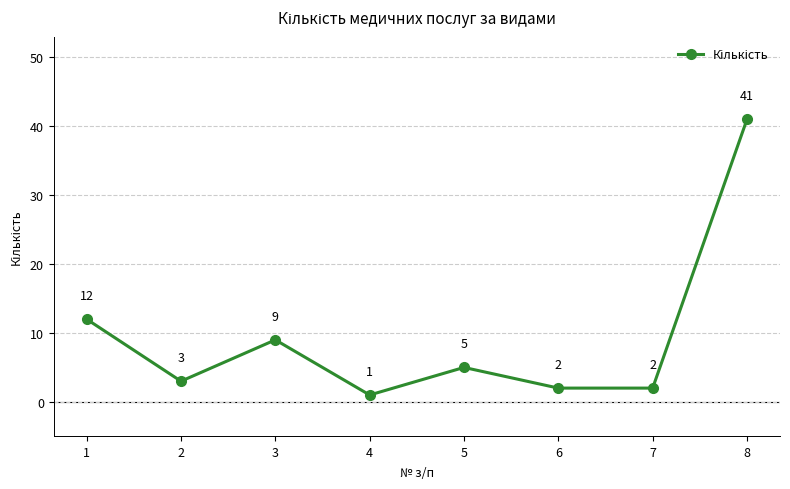

Which has a higher value, 3 or 6?

3